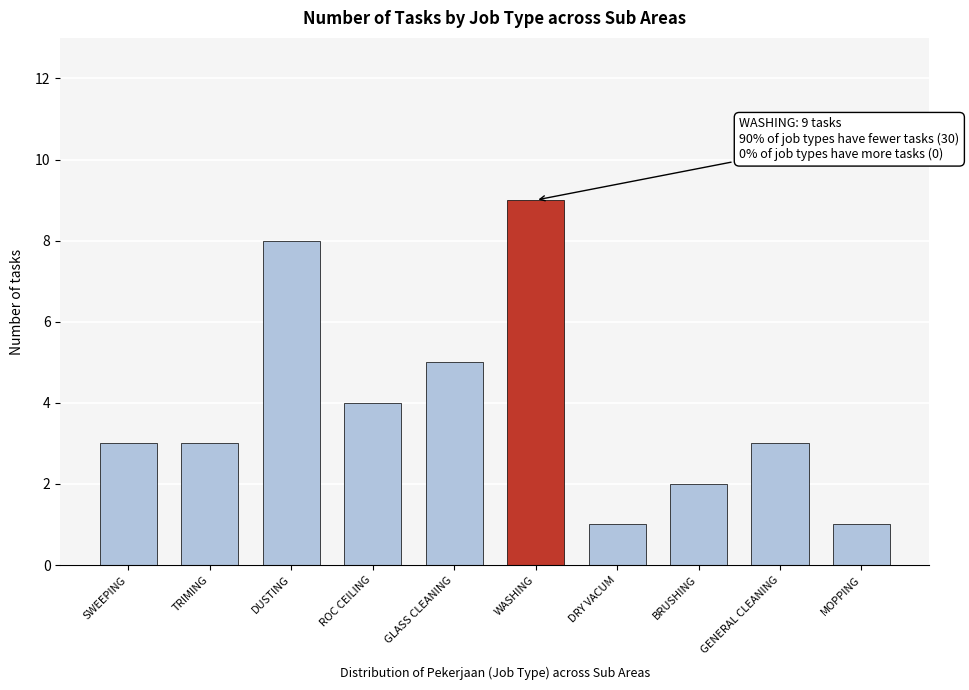

Reading left to right, extract all data points from this chart.

3	3	8	4	5	9	1	2	3	1